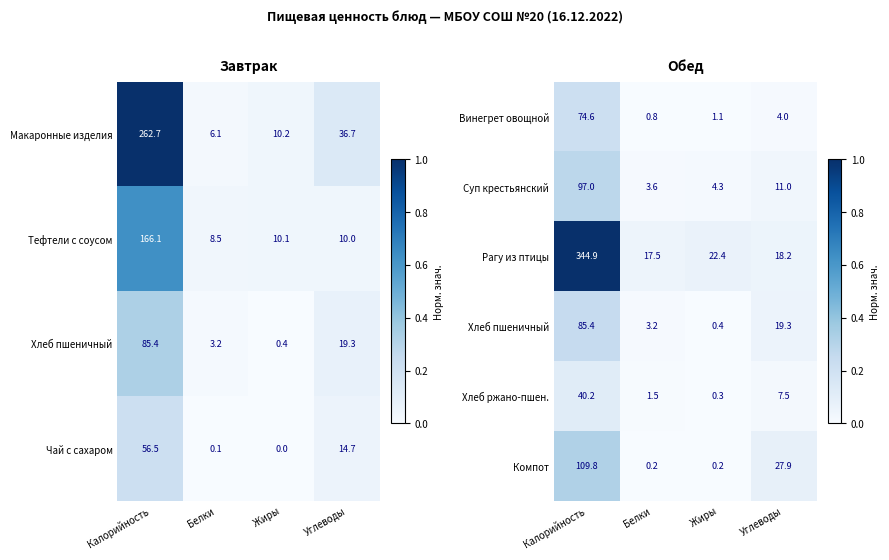

Is the value of Компот at Углеводы greater than the value of Суп крестьянский at Калорийность?

No